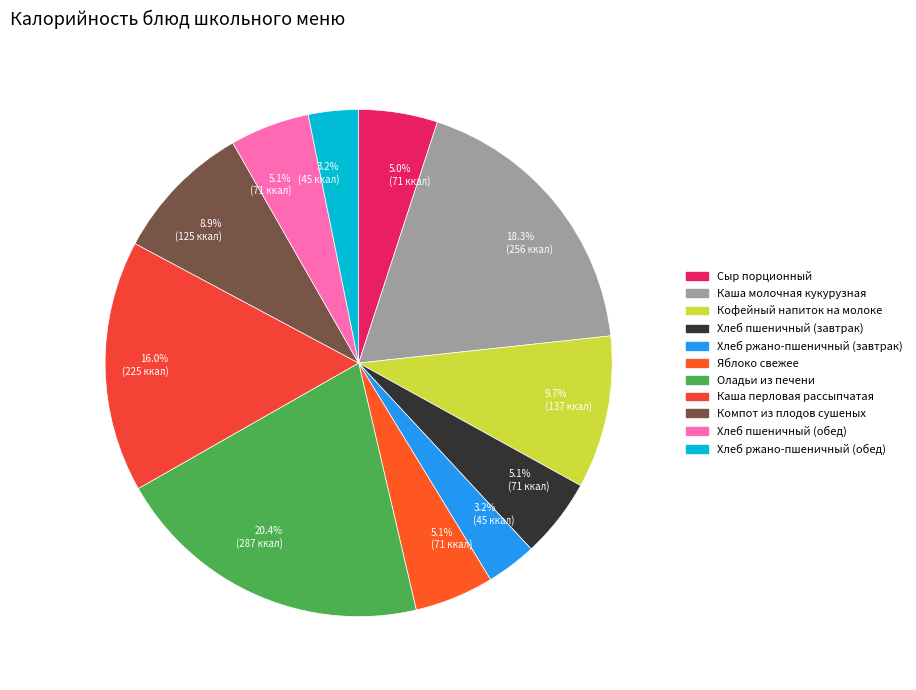

Is Каша молочная кукурузная the majority of the pie?

No